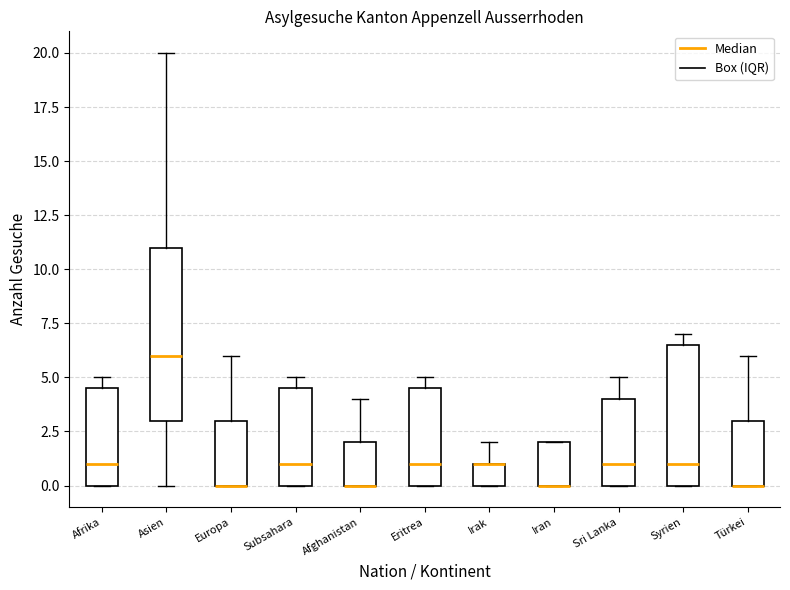

Reading left to right, transcribe this box plot: for each box, give where its median line is, the range the box spans, and where its two whiskers end, as read against the y-axis. The values are not printed on the chart, so give them approximately, as read against the axis.

Afrika: median 1.0, box 0.0 to 4.5, whiskers 0.0 to 5.0
Asien: median 6.0, box 3.0 to 11.0, whiskers 0.0 to 20.0
Europa: median 0.0 (drawn on the box's lower edge), box 0.0 to 3.0, whiskers 0.0 to 6.0
Subsahara: median 1.0, box 0.0 to 4.5, whiskers 0.0 to 5.0
Afghanistan: median 0.0 (drawn on the box's lower edge), box 0.0 to 2.0, whiskers 0.0 to 4.0
Eritrea: median 1.0, box 0.0 to 4.5, whiskers 0.0 to 5.0
Irak: median 1.0 (drawn on the box's upper edge), box 0.0 to 1.0, whiskers 0.0 to 2.0
Iran: median 0.0 (drawn on the box's lower edge), box 0.0 to 2.0, whiskers 0.0 to 2.0
Sri Lanka: median 1.0, box 0.0 to 4.0, whiskers 0.0 to 5.0
Syrien: median 1.0, box 0.0 to 6.5, whiskers 0.0 to 7.0
Türkei: median 0.0 (drawn on the box's lower edge), box 0.0 to 3.0, whiskers 0.0 to 6.0